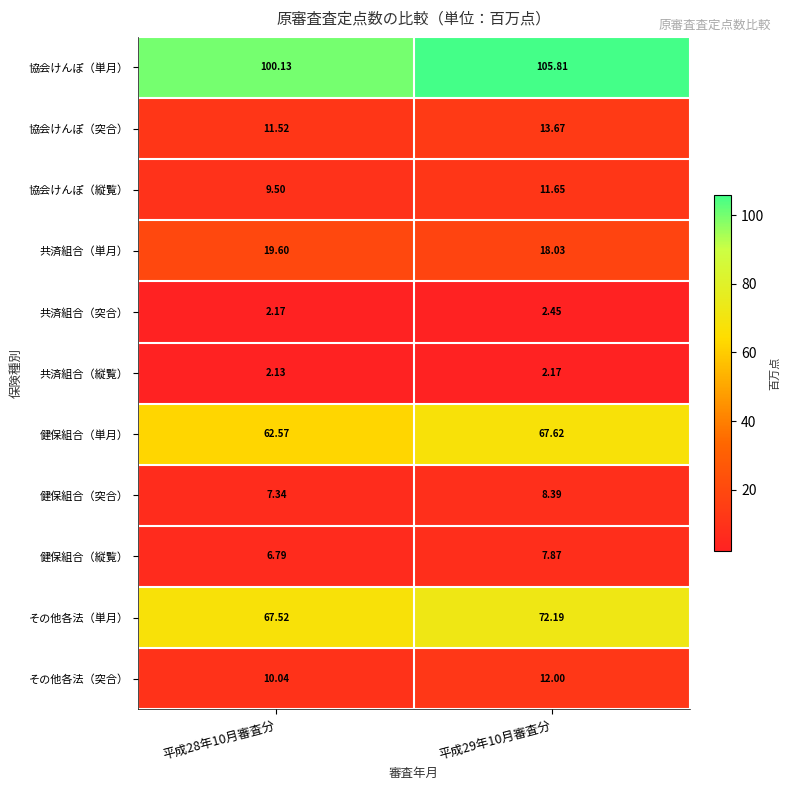

Which series has the widest spread of values?

協会けんぽ（単月）